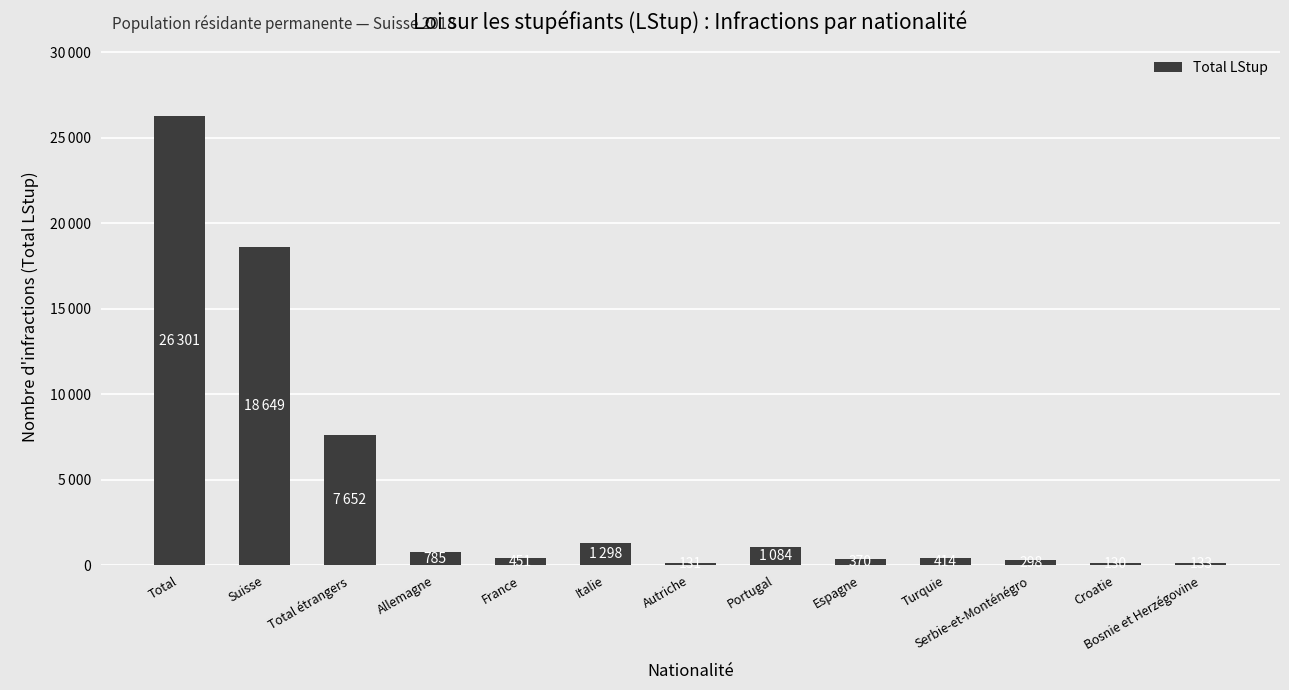

Rank the categories by value from lowest to highest.

Croatie, Autriche, Bosnie et Herzégovine, Serbie-et-Monténégro, Espagne, Turquie, France, Allemagne, Portugal, Italie, Total étrangers, Suisse, Total